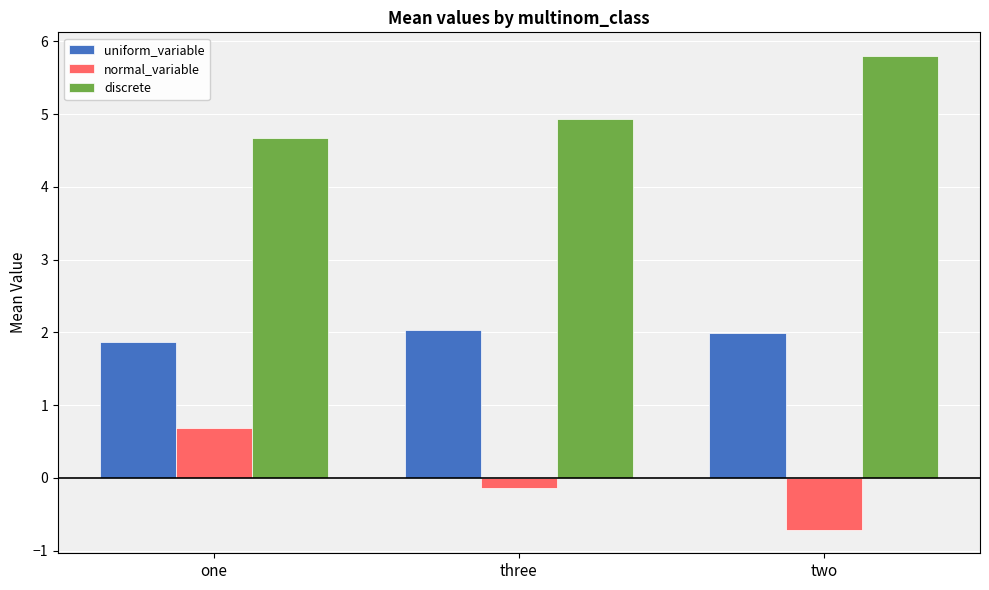

What is the label of the 1st bar from the right?

two